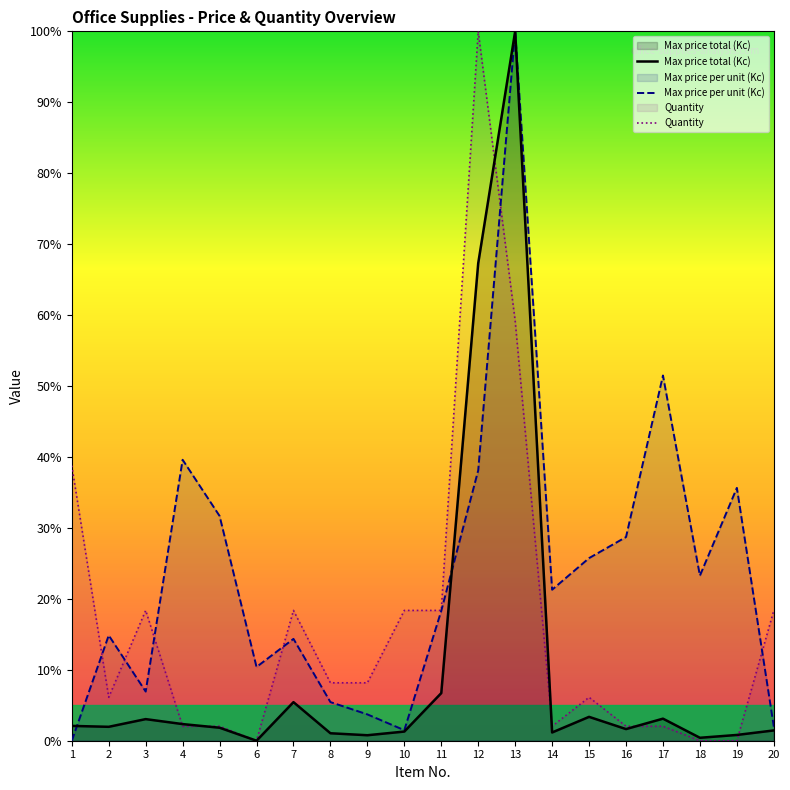

Which series ends up on top after the final intersection of Max price total (Kc) and Max price per unit (Kc)?

Max price total (Kc)